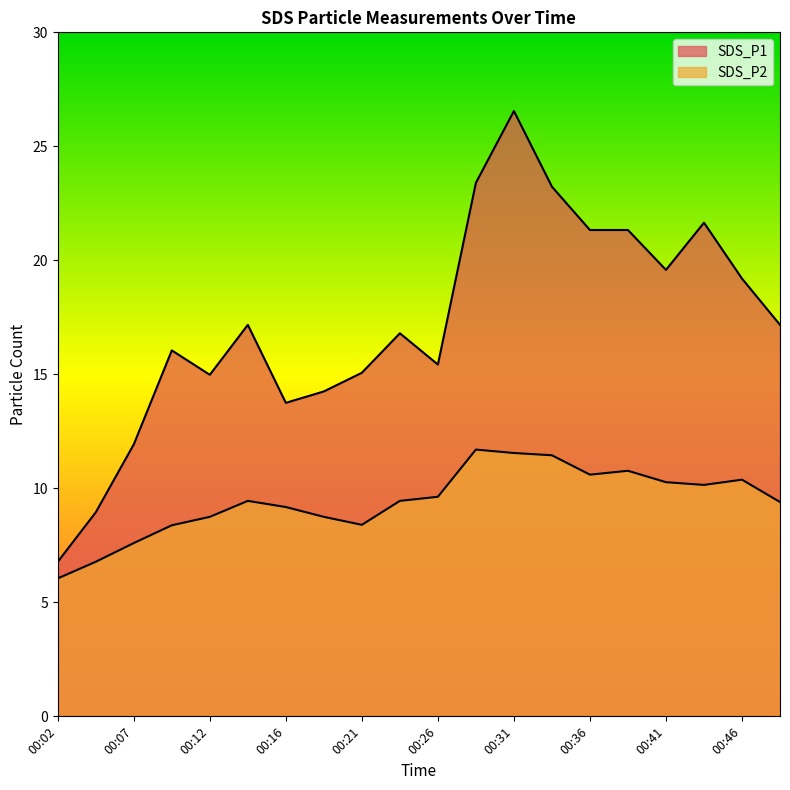

At which category is the sum across all series the highest?

00:31